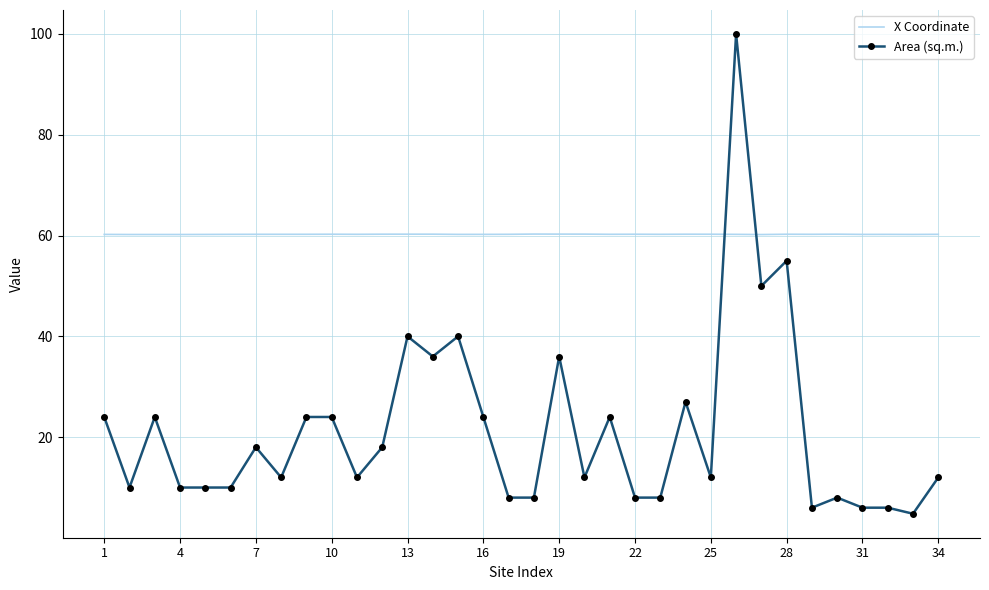

What is the difference between the maximum and minimum values in the Area (sq.m.) series?

95.2